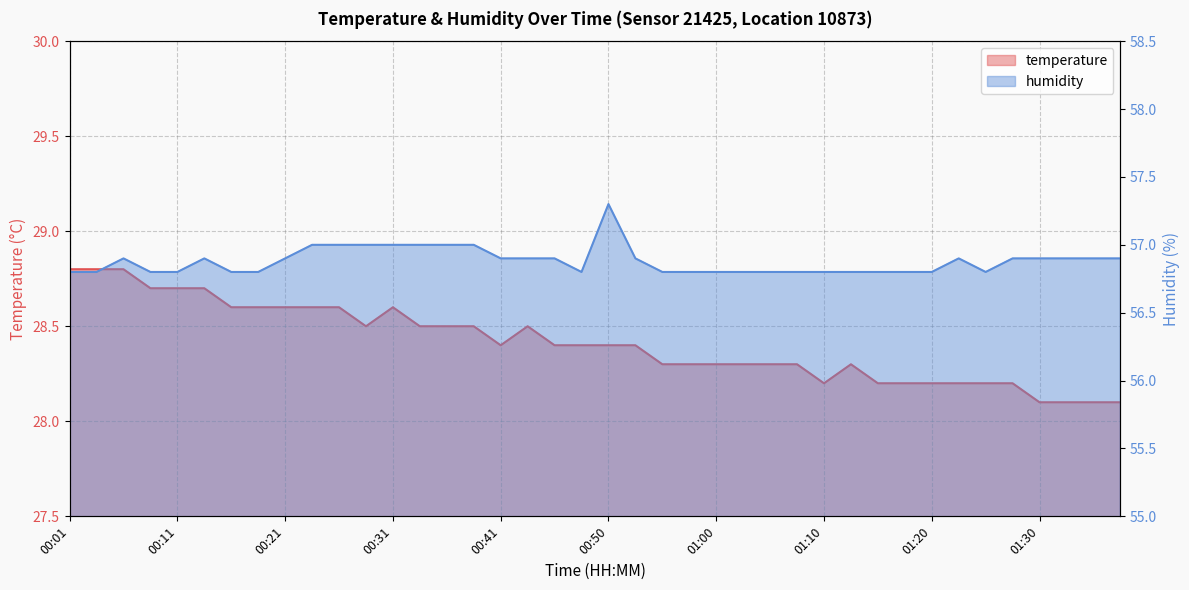

At which label is humidity closest to 57?

00:23